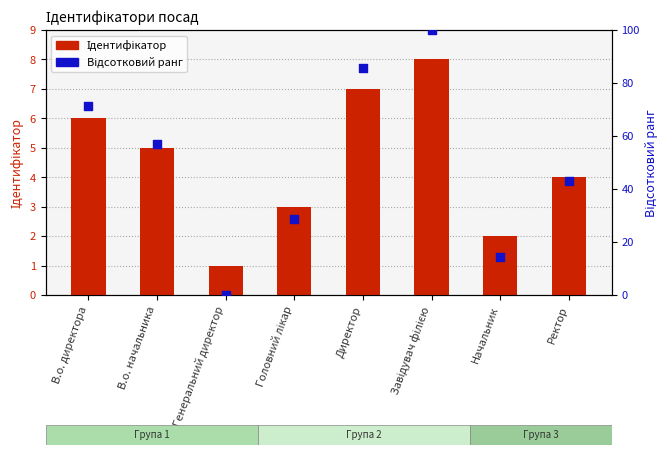

What are all the series names shown in the legend?

Ідентифікатор, Відсотковий ранг